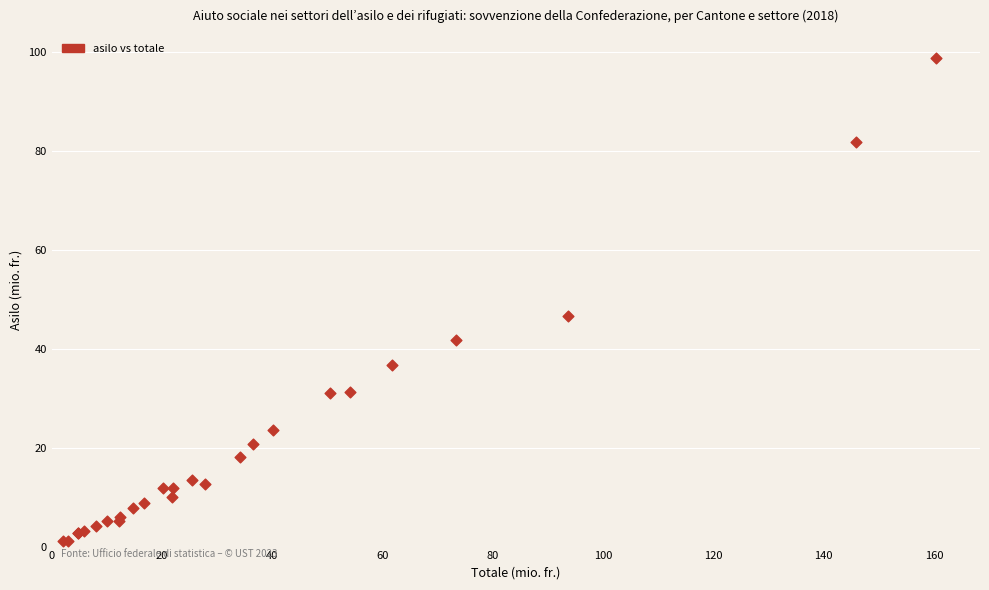

What Y value in the scatter plot is closest to 49?

46.6